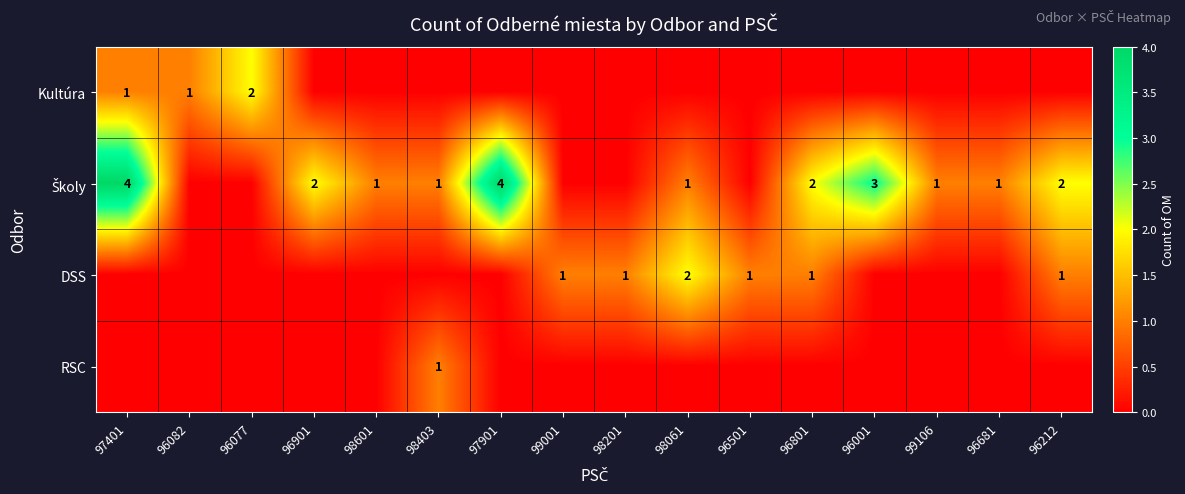

What is the greatest value displayed?

4